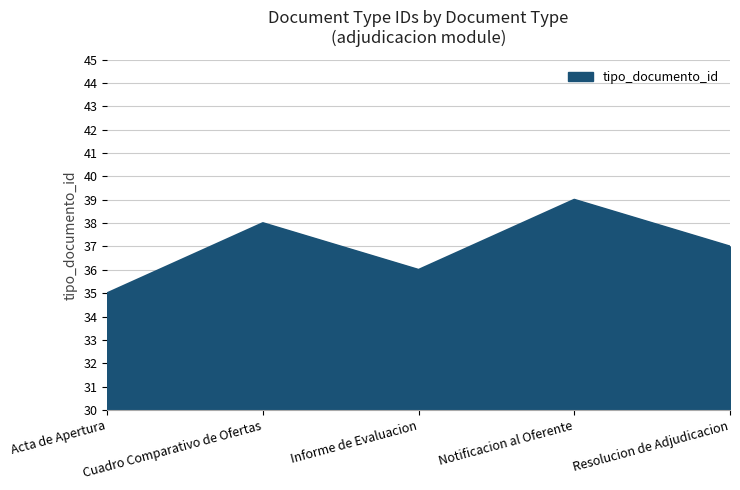

The chart shows a value of 8 at Informe de Evaluacion. True or false?

False